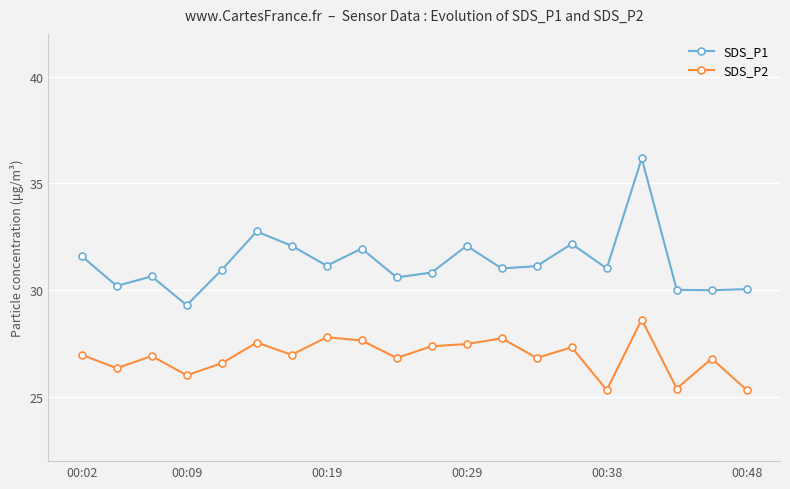

True or false: SDS_P1 has more than 0 points higher than both neighbors.

True